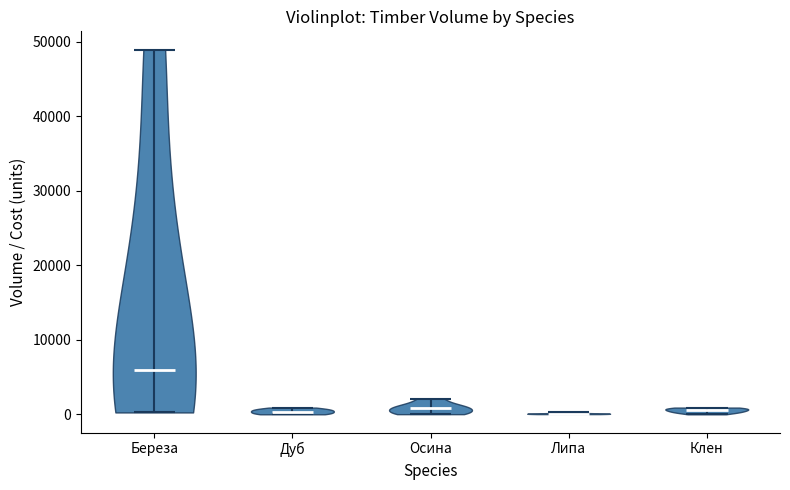

Reading left to right, read every violin against the y-axis: where its median line is, and the lowest and highest points it reaches. The values are not printed on the chart, so give them approximately, as read against the axis.

Береза: median line 6000, lowest point 0, highest point 49000
Дуб: median line 0, lowest point 0, highest point 1000
Осина: median line 1000, lowest point 0, highest point 2000
Липа: median line 0, lowest point 0, highest point 0
Клен: median line 1000, lowest point 0, highest point 1000